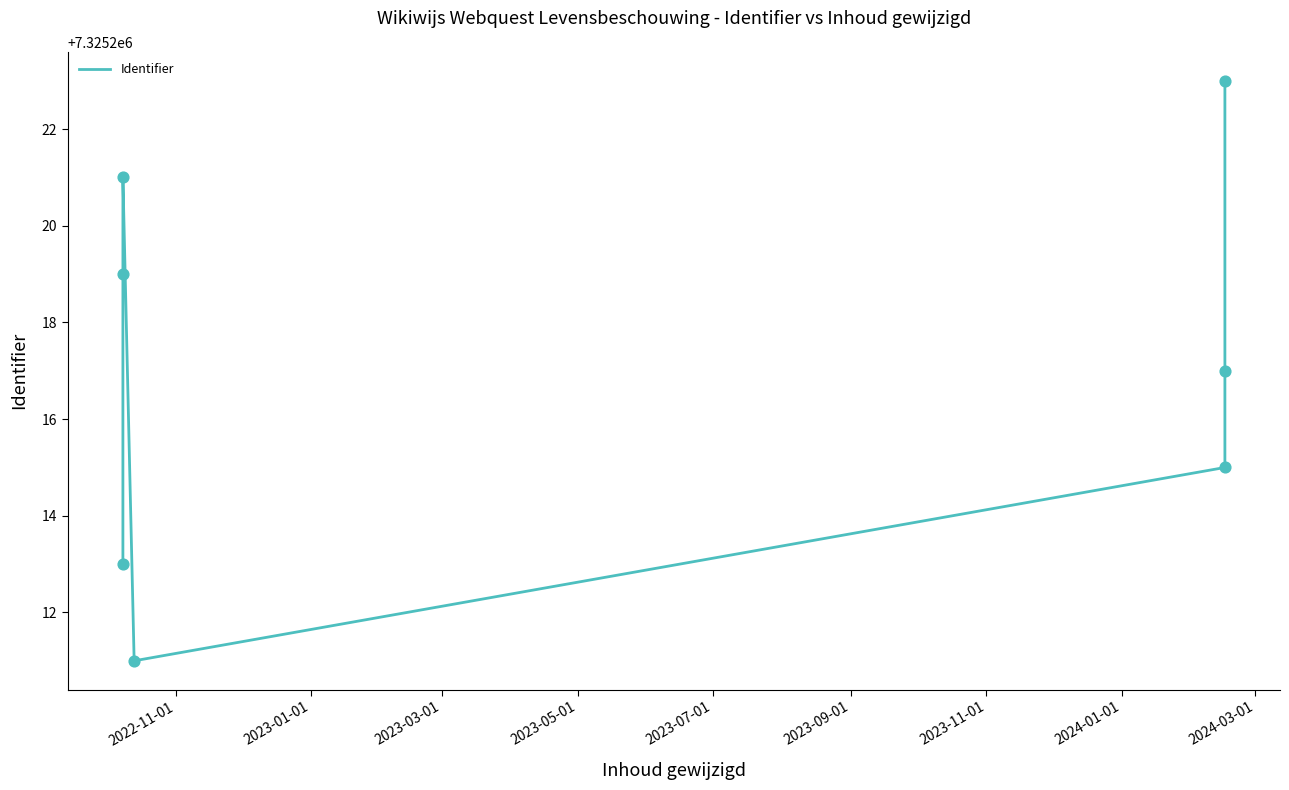

What is the ratio of the value at 2023-05-01 to the value at 2023-07-01?

1.0